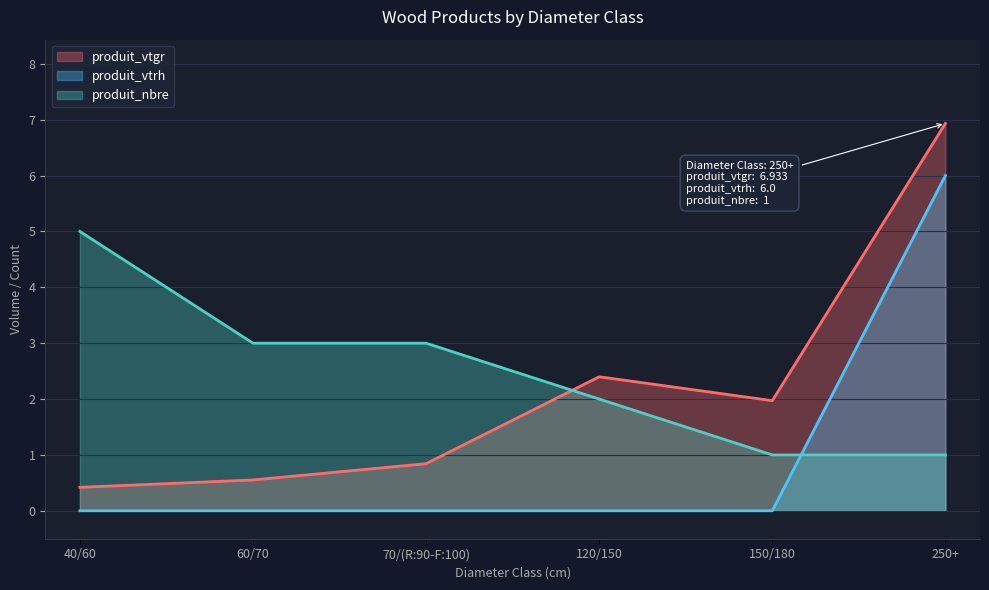

Does the chart have visible grid lines?

Yes